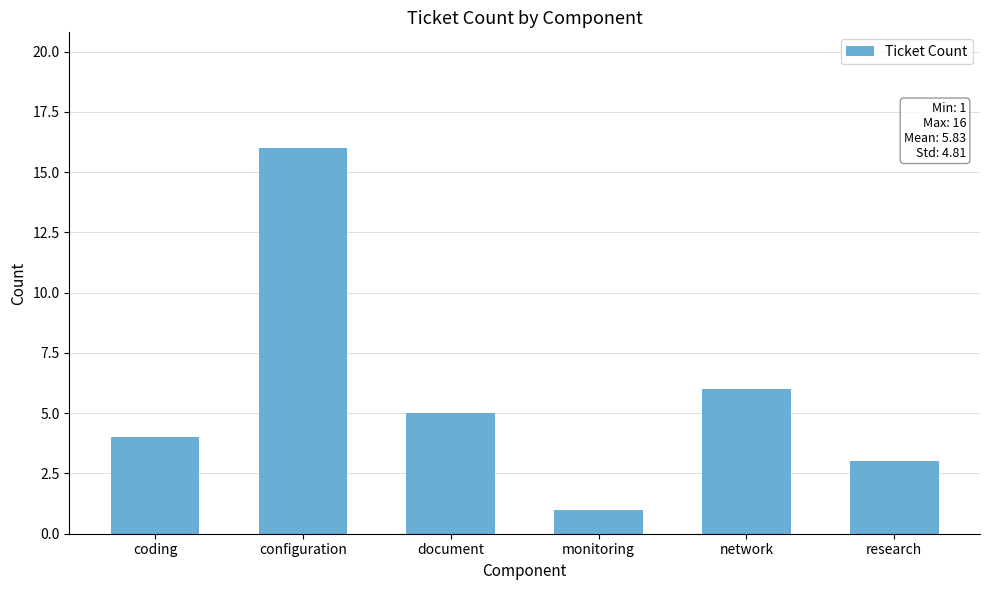

What is the sum of all values?

35